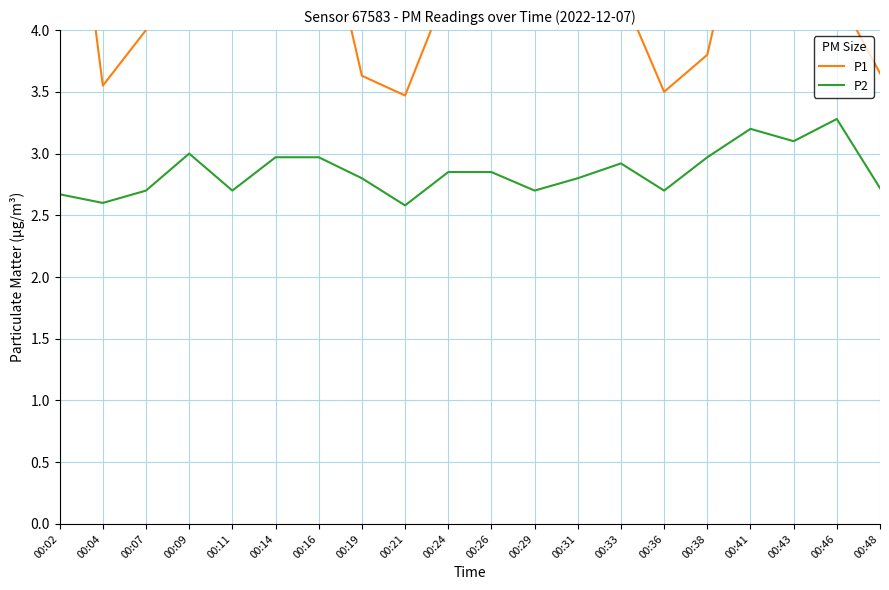

Reading left to right, list all the values displayed in this chart.

P1: 6.3	3.5	4.0	4.9	4.8	4.8	5.2	3.6	3.5	4.3	4.2	4.2	4.2	4.3	3.5	3.8	5.3	4.3	4.3	3.6
P2: 2.7	2.6	2.7	3.0	2.7	3.0	3.0	2.8	2.6	2.9	2.9	2.7	2.8	2.9	2.7	3.0	3.2	3.1	3.3	2.7